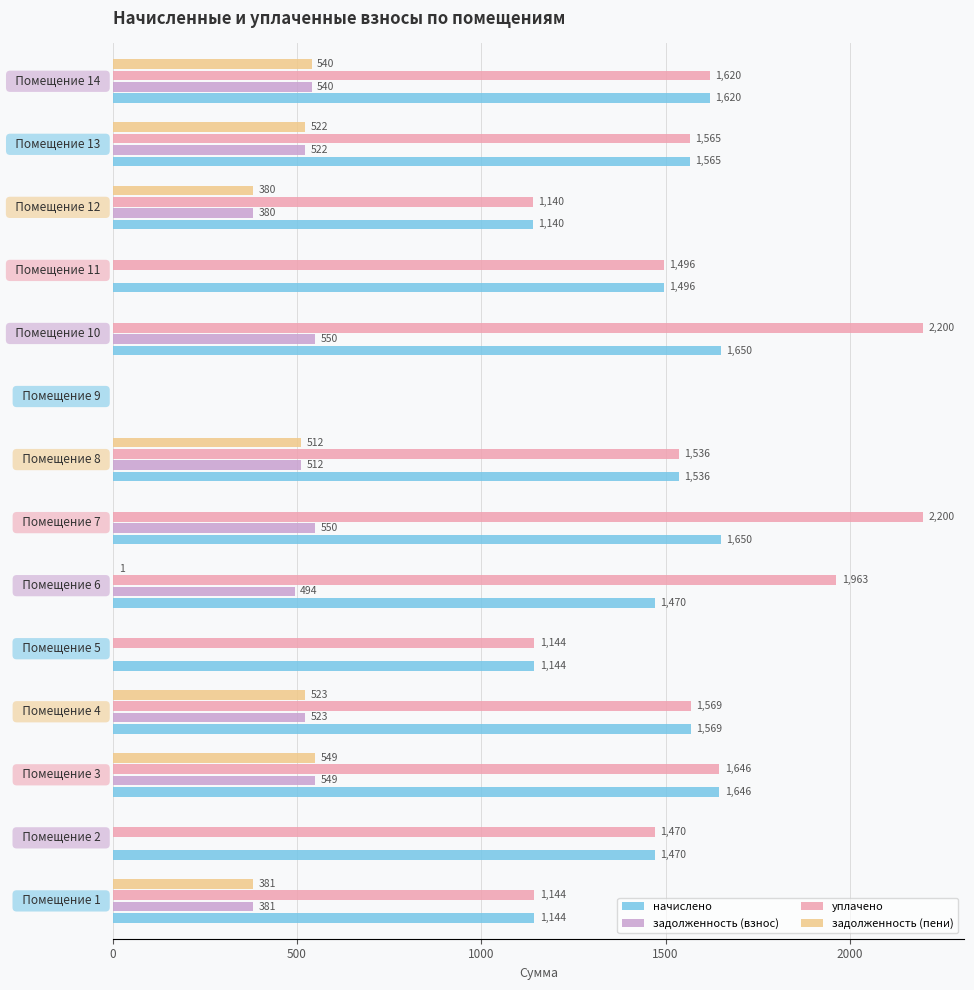

Which series has the largest total across all categories?

уплачено